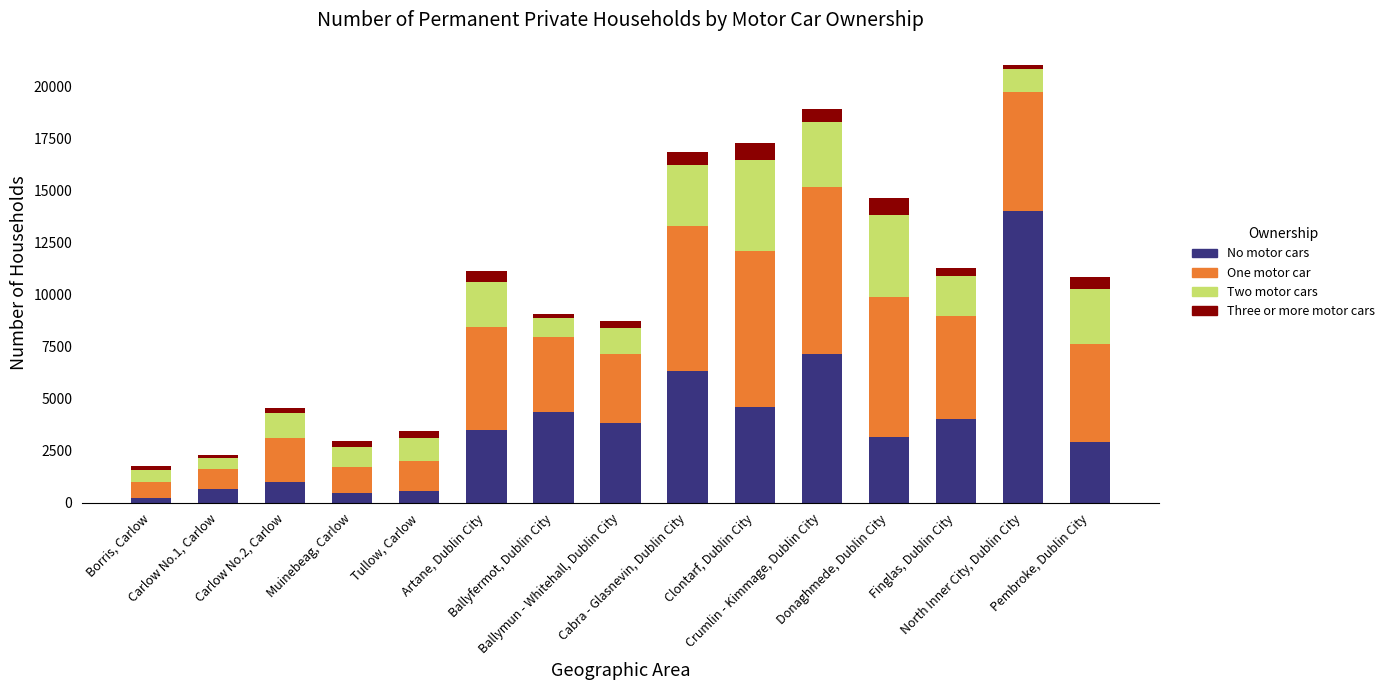

What is the maximum value for No motor cars?

14035